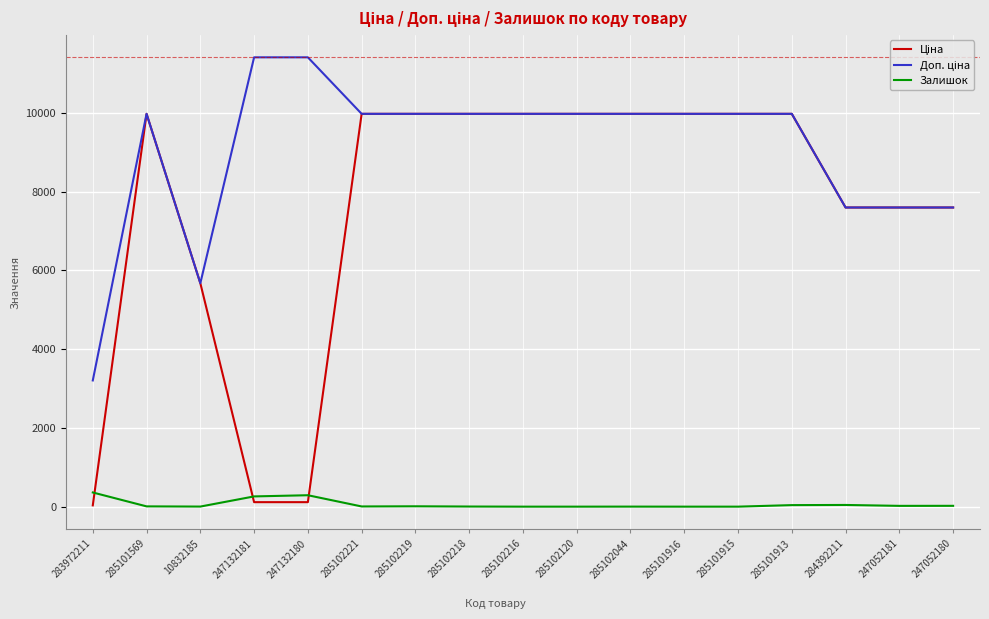

What is the greatest value displayed?

11410.0